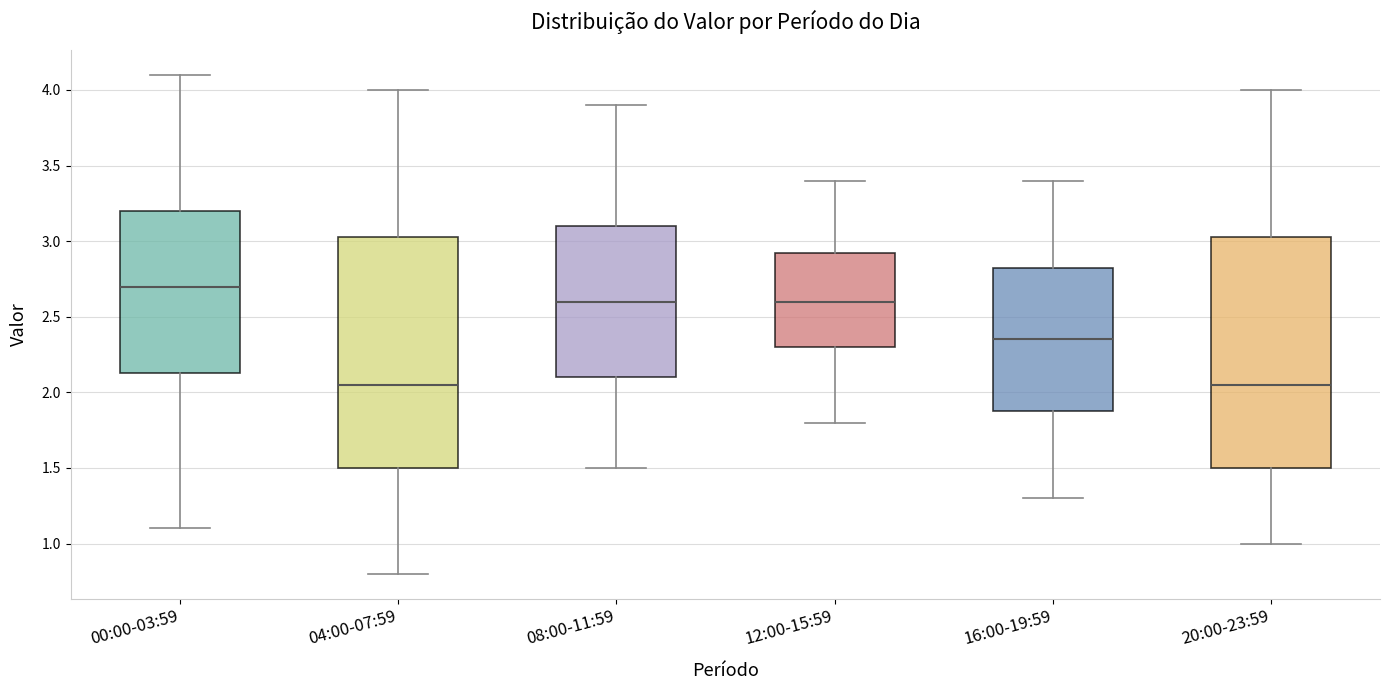

Reading left to right, transcribe this box plot: for each box, give where its median line is, the range the box spans, and where its two whiskers end, as read against the y-axis. The values are not printed on the chart, so give them approximately, as read against the axis.

00:00-03:59: median 2.70, box 2.15 to 3.20, whiskers 1.10 to 4.10
04:00-07:59: median 2.05, box 1.50 to 3.05, whiskers 0.80 to 4.00
08:00-11:59: median 2.60, box 2.10 to 3.10, whiskers 1.50 to 3.90
12:00-15:59: median 2.60, box 2.30 to 2.95, whiskers 1.80 to 3.40
16:00-19:59: median 2.35, box 1.90 to 2.85, whiskers 1.30 to 3.40
20:00-23:59: median 2.05, box 1.50 to 3.05, whiskers 1.00 to 4.00